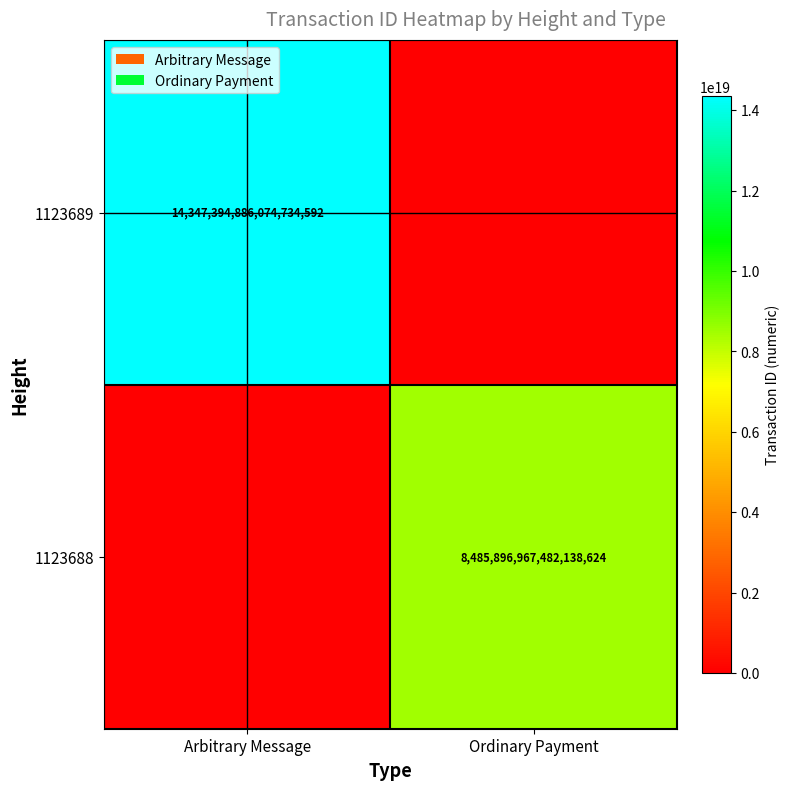

True or false: 1123689 has a value of 14347394886074734592 at Arbitrary Message.

True